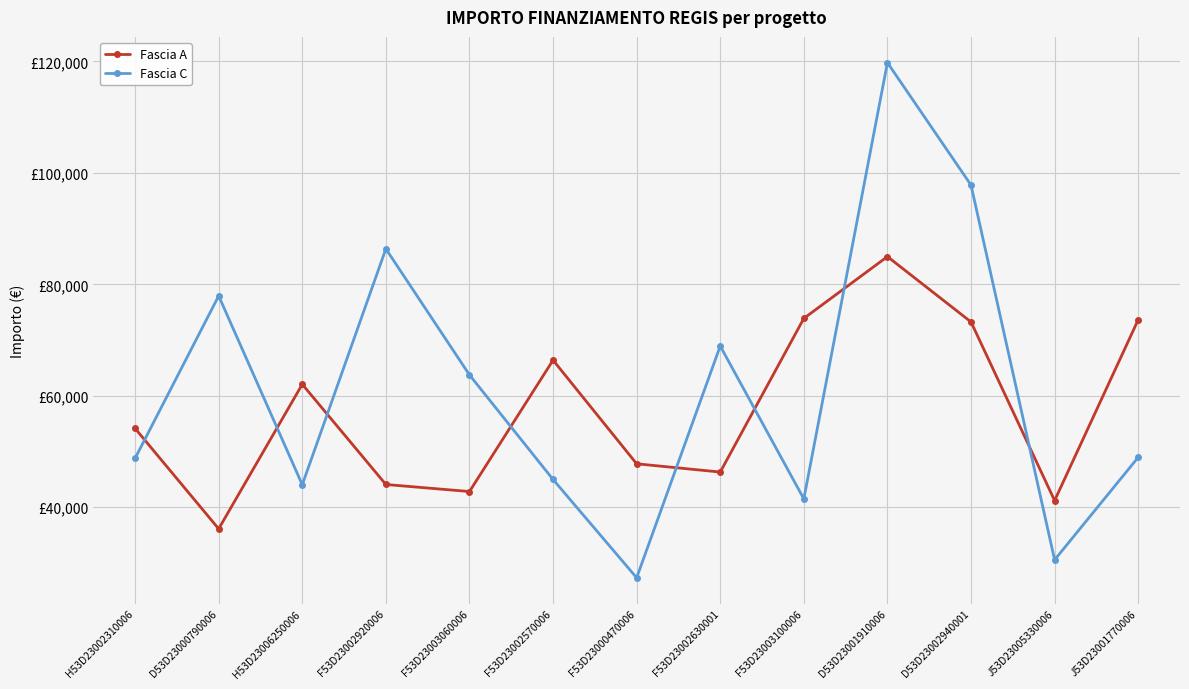

What is the value of the Fascia C point at the 11th from the left?

97812.0